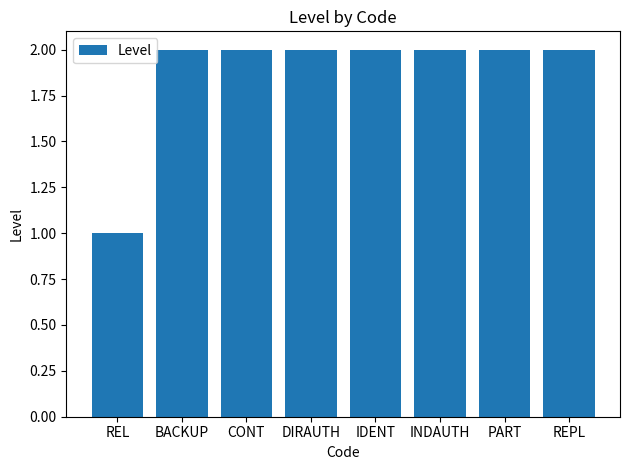

Reading left to right, extract all data points from this chart.

1	2	2	2	2	2	2	2